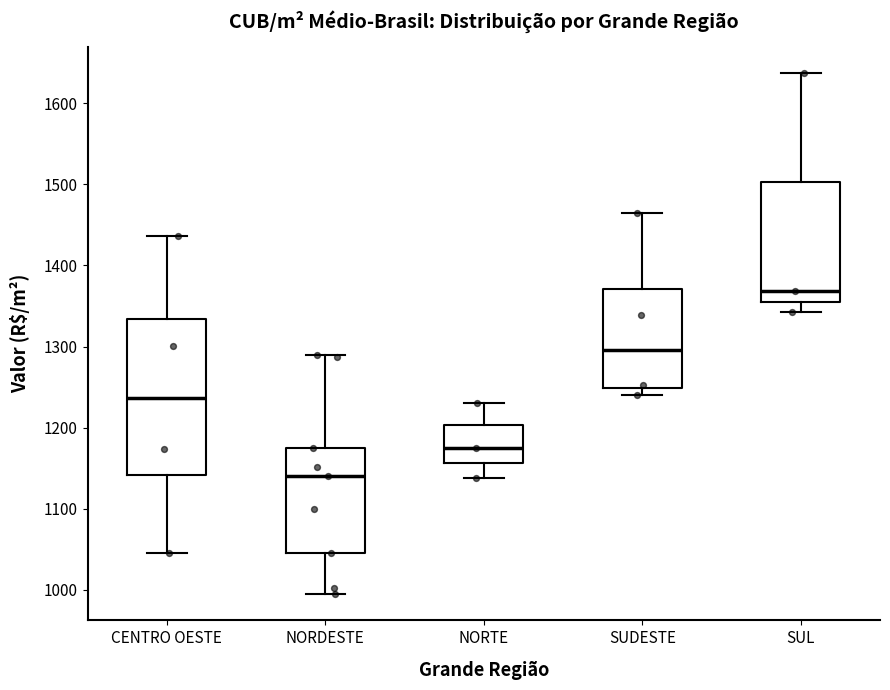

Reading left to right, read every box against the y-axis: the position of its median line, the range the box covers, and the ends of its whiskers. The values are not printed on the chart, so give them approximately, as read against the axis.

CENTRO OESTE: median 1240, box 1140 to 1330, whiskers 1050 to 1440
NORDESTE: median 1140, box 1050 to 1180, whiskers 990 to 1290
NORTE: median 1180, box 1160 to 1200, whiskers 1140 to 1230
SUDESTE: median 1300, box 1250 to 1370, whiskers 1240 to 1460
SUL: median 1370, box 1360 to 1500, whiskers 1340 to 1640